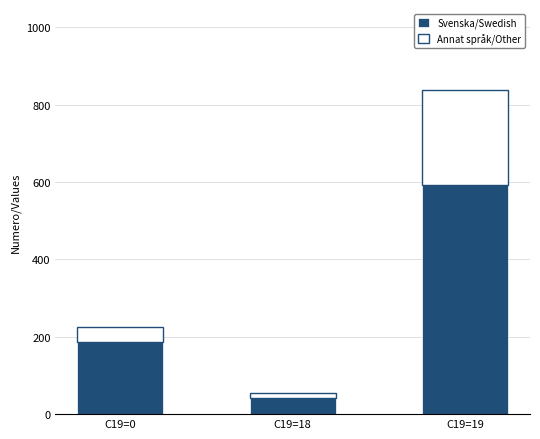

Is it true that Svenska/Swedish equals 378 at C19=19?

False